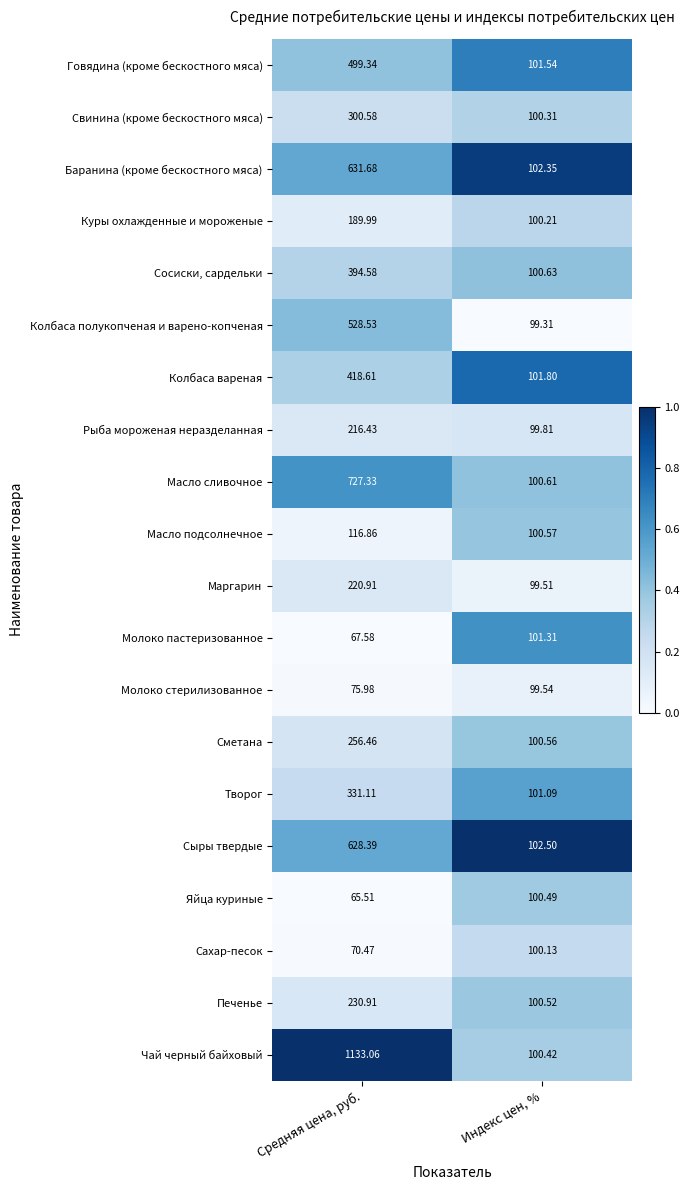

Which series changed the most between Средняя цена, руб. and Индекс цен, %?

Чай черный байховый